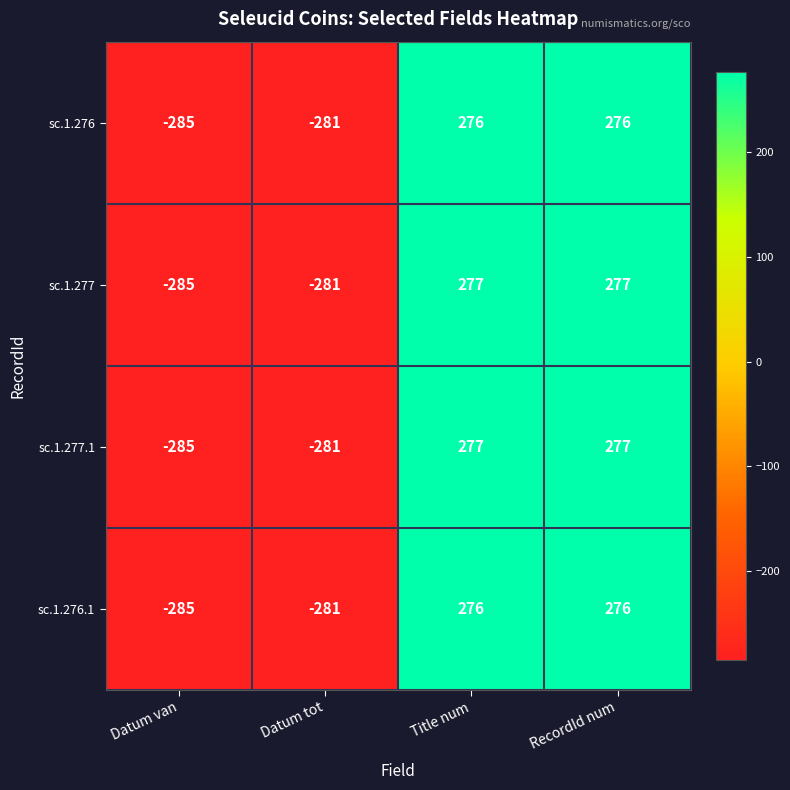

At which category does the chart reach its minimum across all series?

Datum van